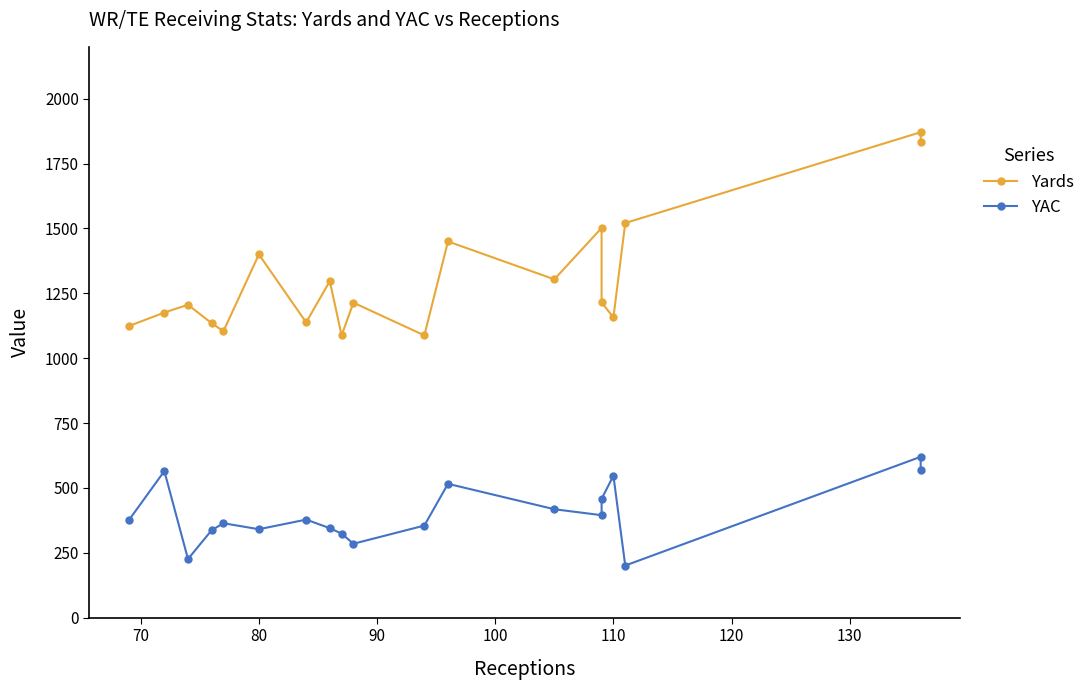

What are all the series names shown in the legend?

Yards, YAC